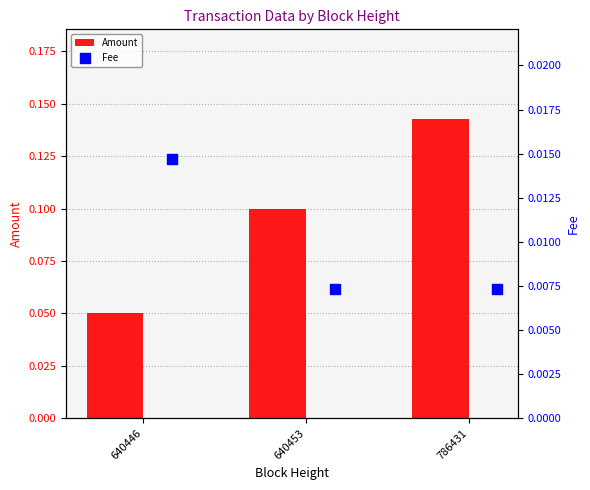

At how many categories does at least one series exceed 0?

3